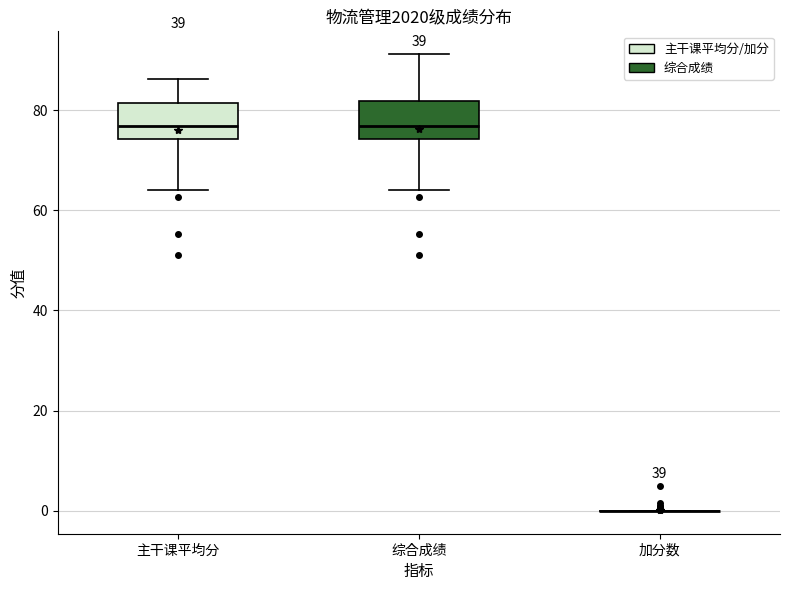

Reading left to right, read every box against the y-axis: the position of its median line, the range the box covers, and the ends of its whiskers. The values are not printed on the chart, so give them approximately, as read against the axis.

主干课平均分: median 76, box 74 to 82, whiskers 64 to 86
综合成绩: median 76, box 74 to 82, whiskers 64 to 92
加分数: box collapsed to a line at 0, whiskers 0 to 0